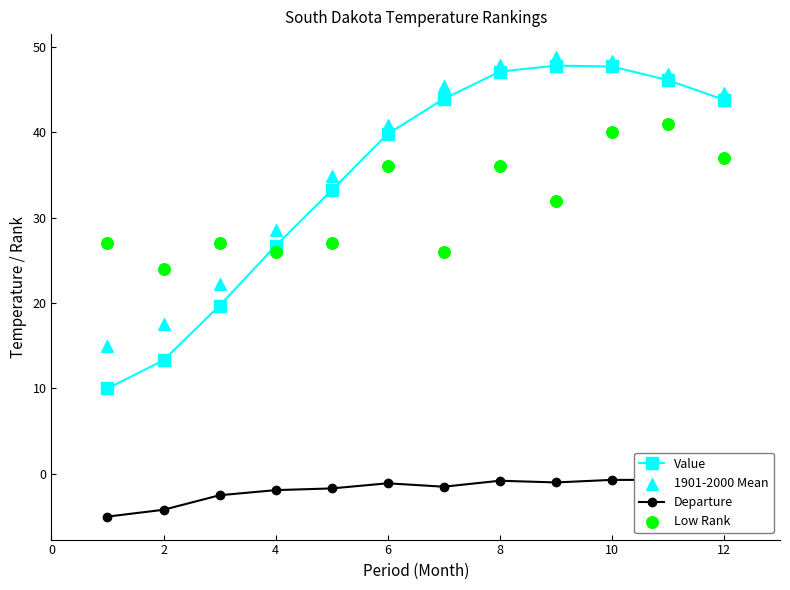

Which series contains the lowest Y value?

Departure